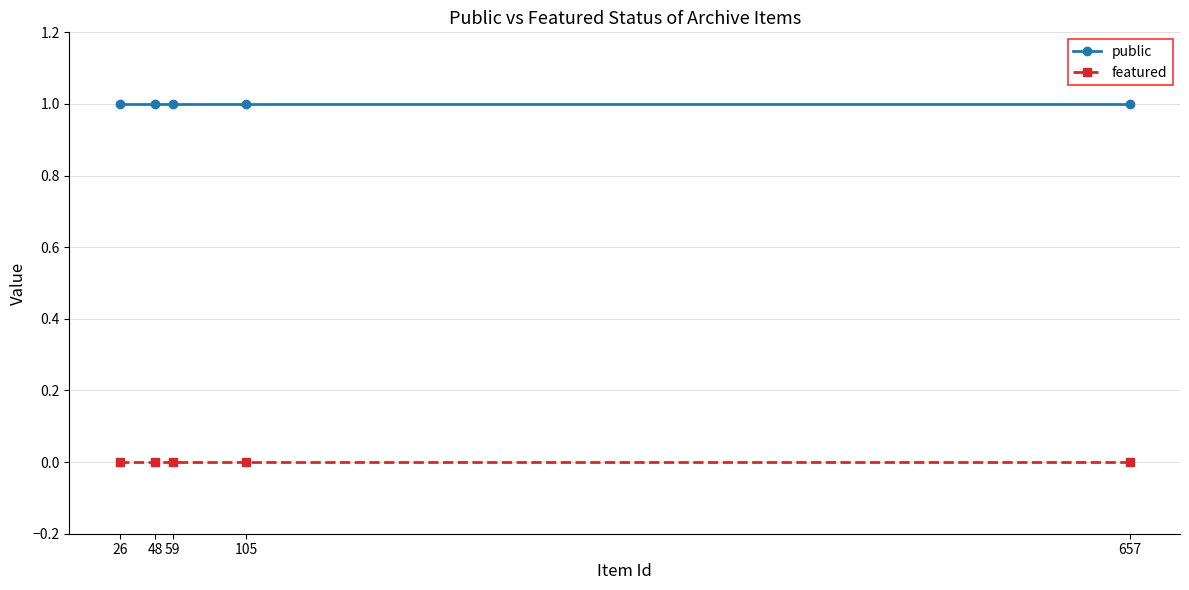

What is the spread (max minus min) of values at 26?

1